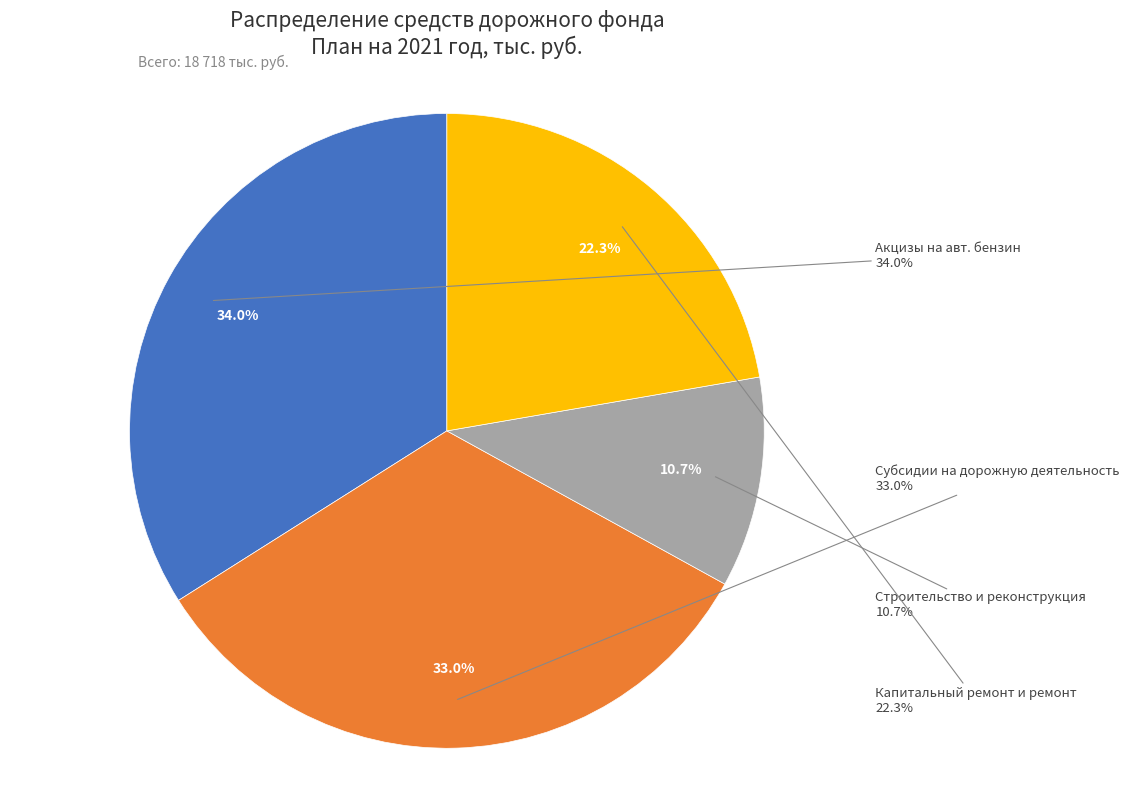

Does Субсидии на осуществление дорожной деятельности represent more than half of the total?

No